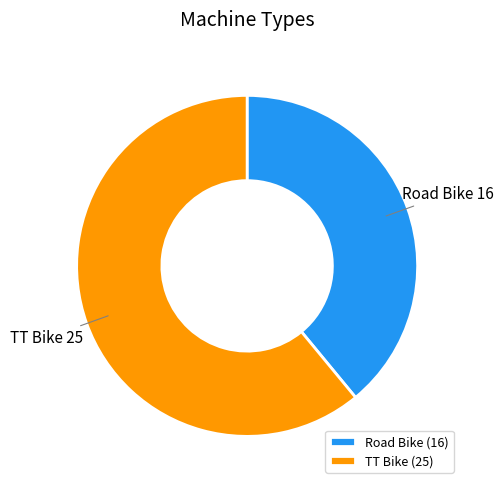

How many segments does this pie chart have?

2